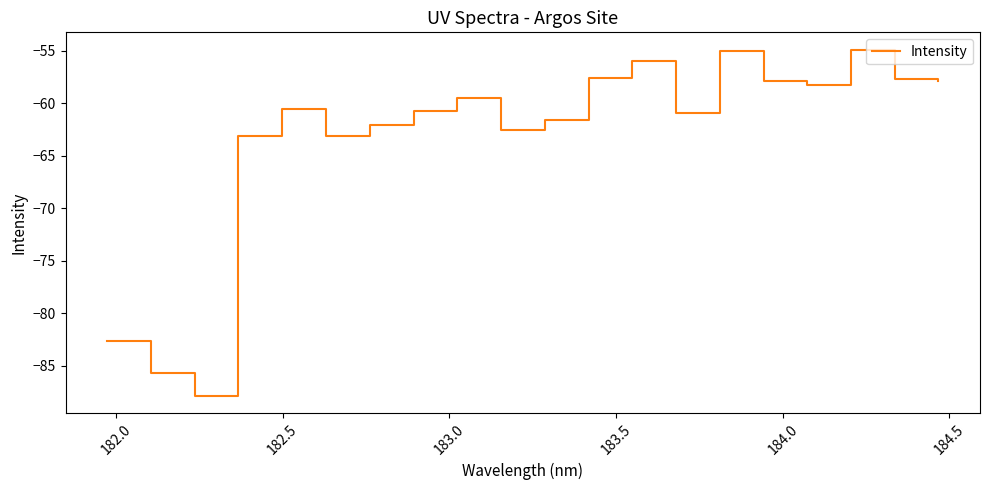

What is the difference between the maximum and minimum values?

33.0